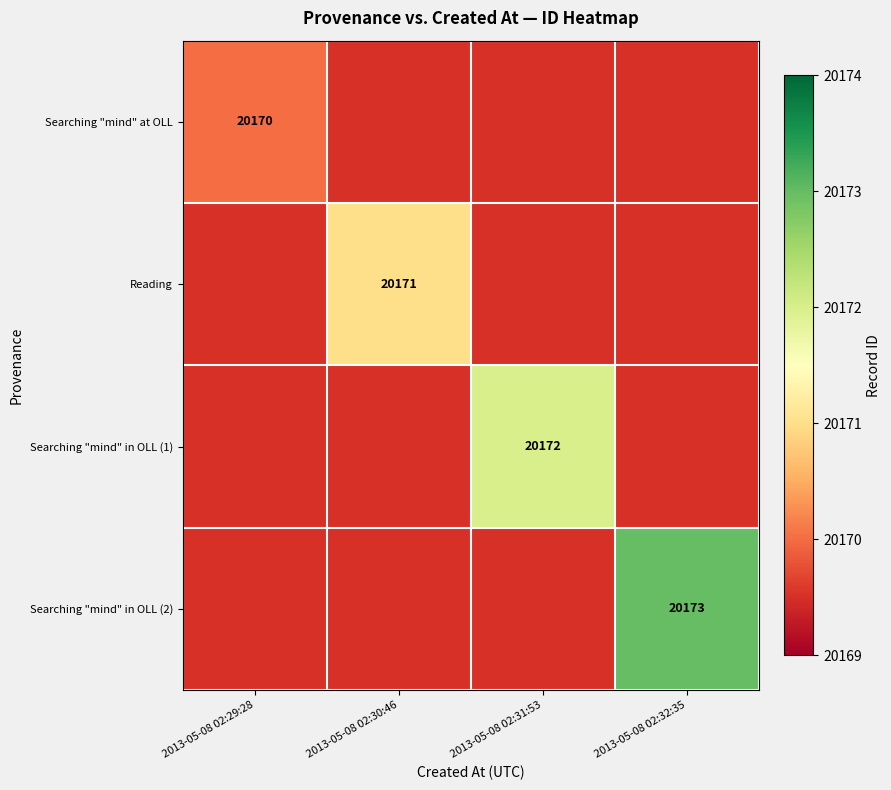

True or false: Searching "mind" at OLL has a value of 34619 at 2013-05-08 02:29:28.

False